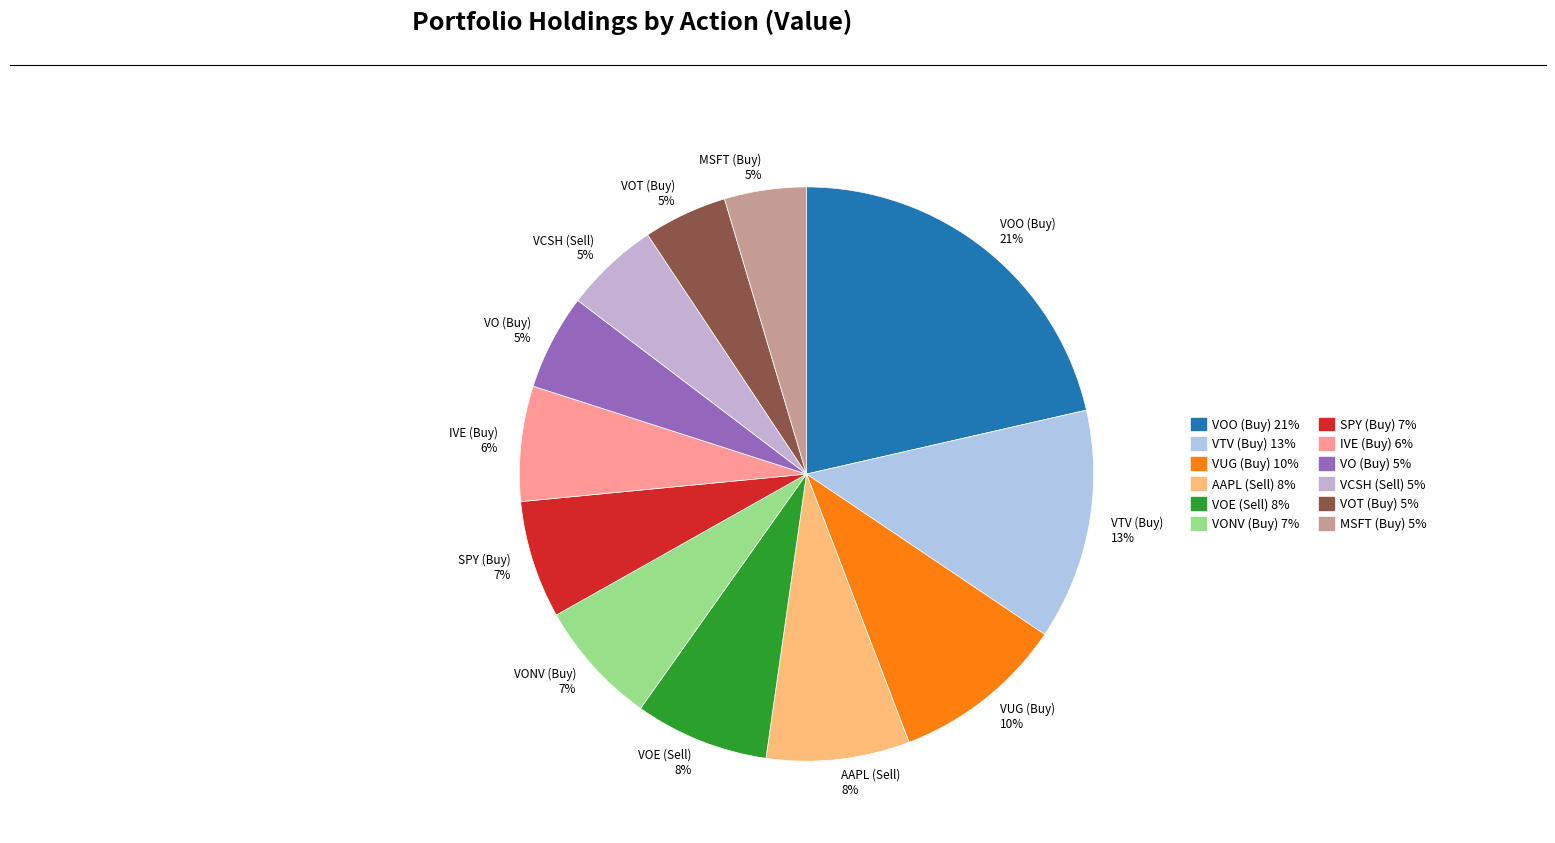

Is the sum of VUG (Buy) and SPY (Buy) greater than half?

No